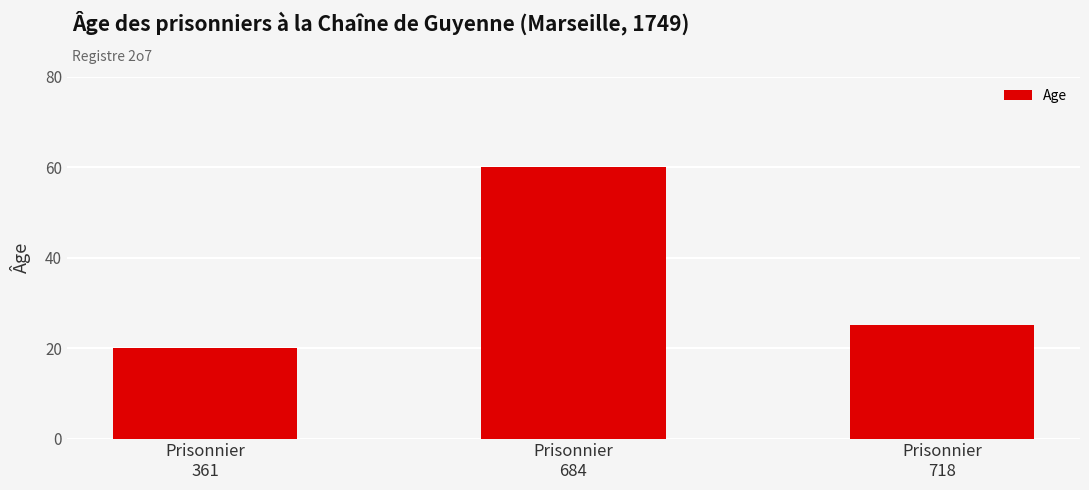

What is the sum of all values?

105